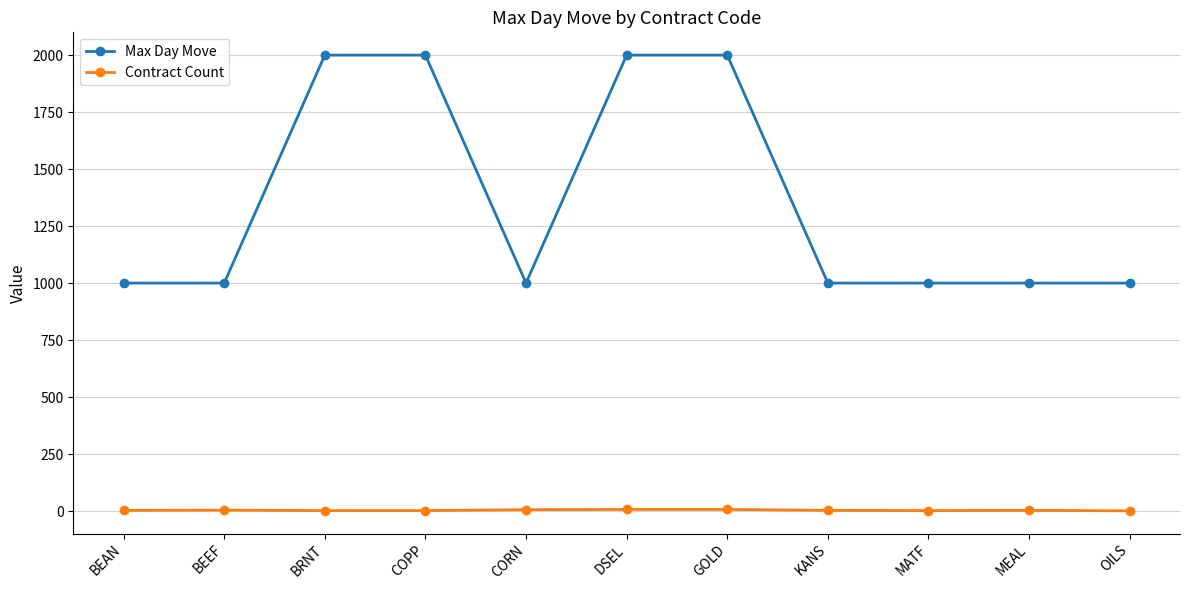

Which series has the largest total across all categories?

Max Day Move